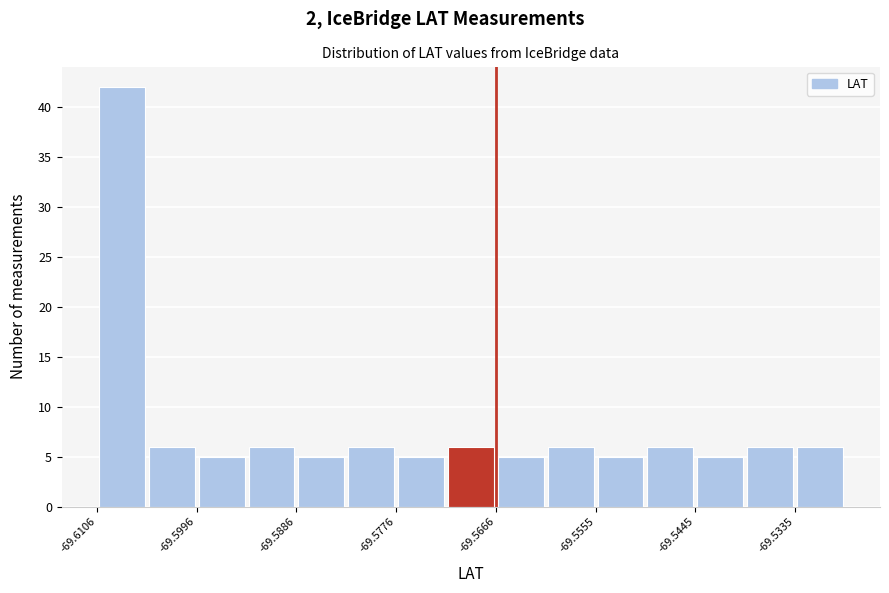

Read against the x-axis, roughly where is the centre of the tallest bar?

-69.608